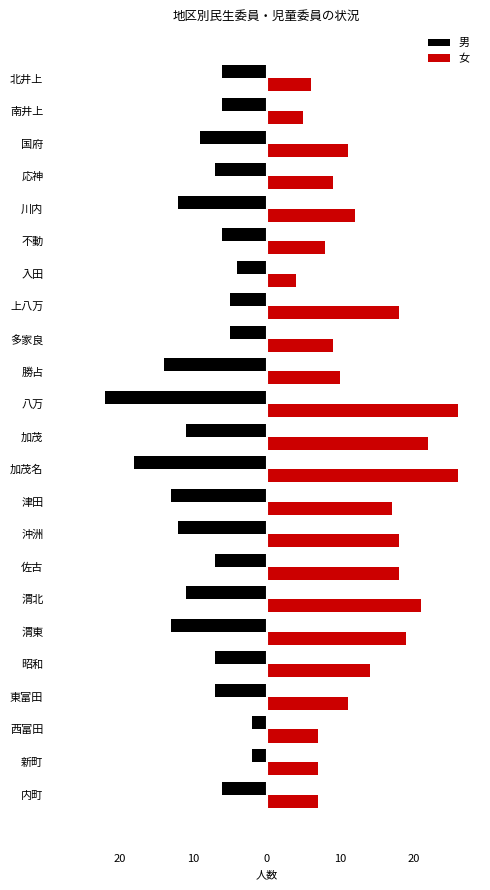

What are all the series names shown in the legend?

男, 女